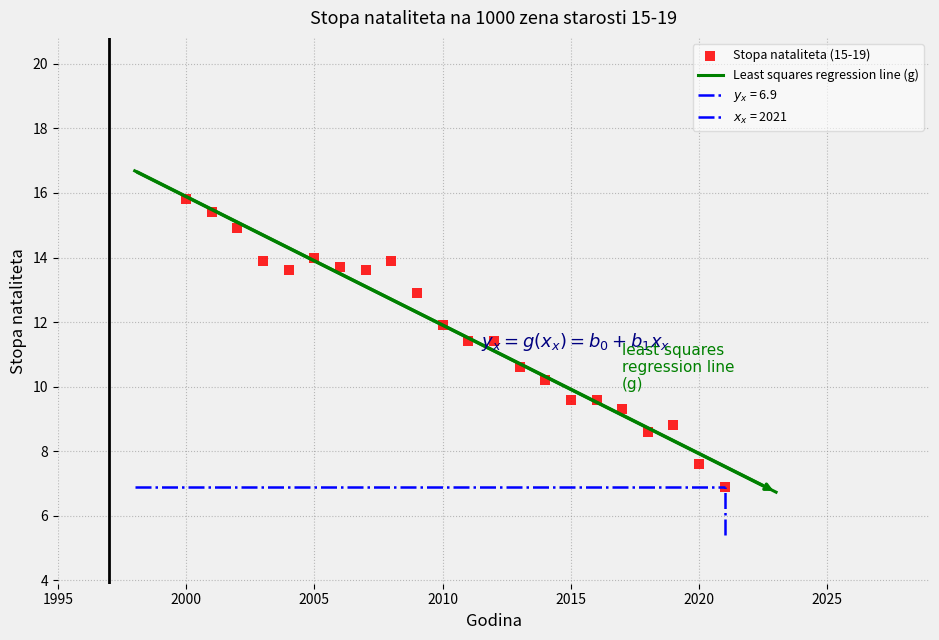

How many points are shown in the scatter plot?

22